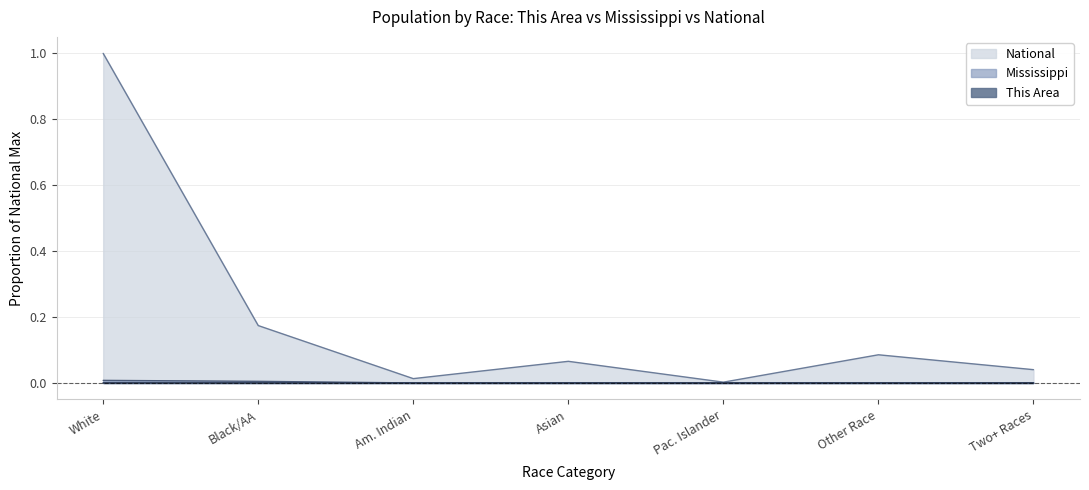

The value of National at Pac. Islander is 0.0. True or false?

True